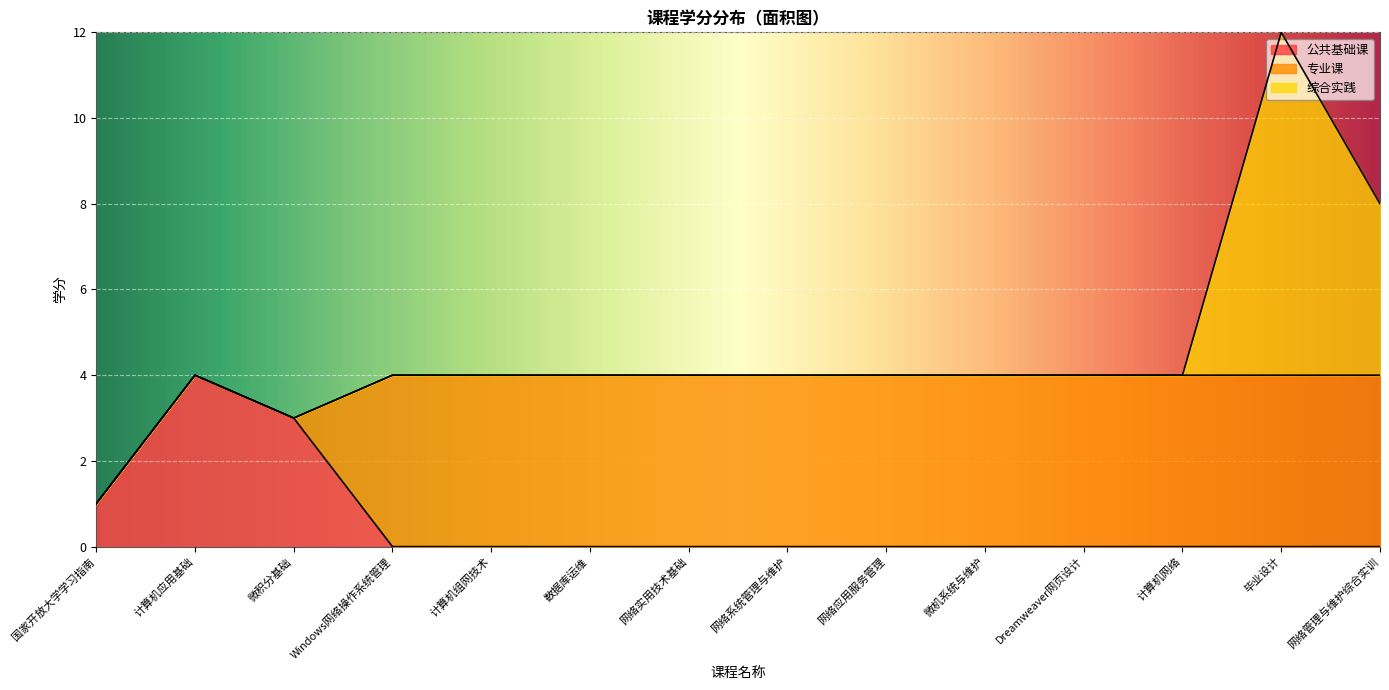

What is the average value of the 公共基础课 series?

1